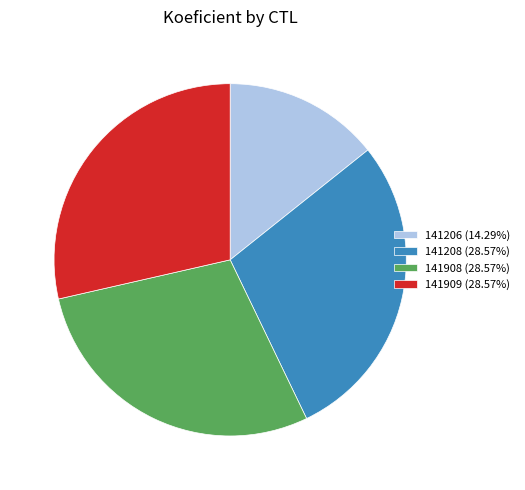

Do 141909 (28.57%) and 141208 (28.57%) together represent more than half of the pie?

Yes